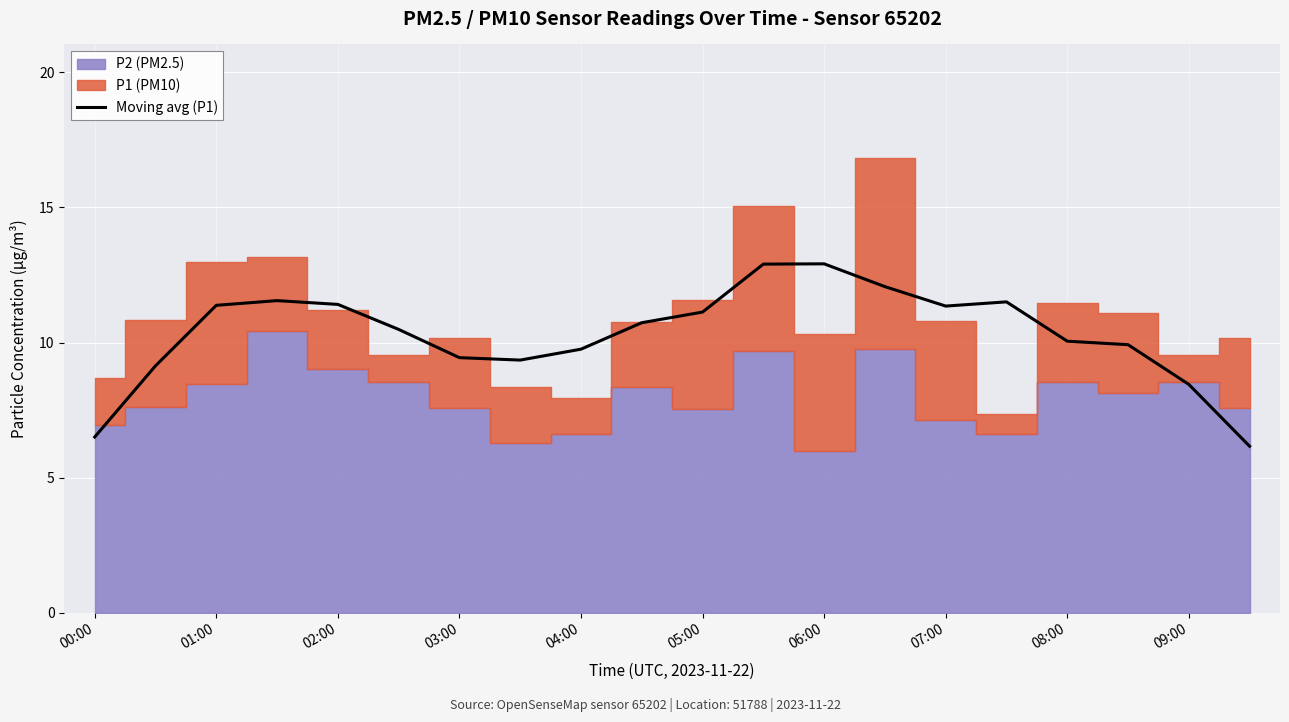

What is the average value?

10.3